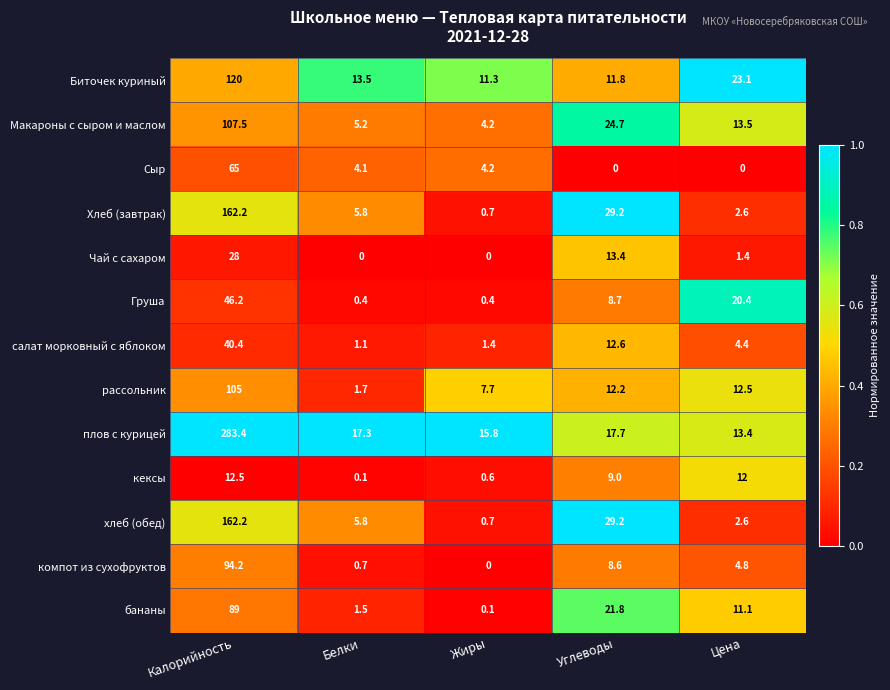

Between Жиры and Цена, which series saw the biggest shift?

Груша